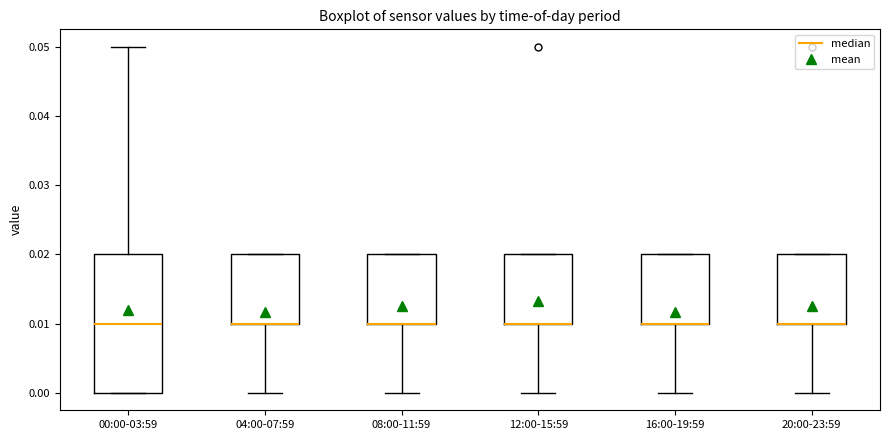

Reading left to right, read every box against the y-axis: the position of its median line, the range the box covers, and the ends of its whiskers. The values are not printed on the chart, so give them approximately, as read against the axis.

00:00-03:59: median 0.01, box 0.00 to 0.02, whiskers 0.00 to 0.05
04:00-07:59: median 0.01 (drawn on the box's lower edge), box 0.01 to 0.02, whiskers 0.00 to 0.02
08:00-11:59: median 0.01 (drawn on the box's lower edge), box 0.01 to 0.02, whiskers 0.00 to 0.02
12:00-15:59: median 0.01 (drawn on the box's lower edge), box 0.01 to 0.02, whiskers 0.00 to 0.02
16:00-19:59: median 0.01 (drawn on the box's lower edge), box 0.01 to 0.02, whiskers 0.00 to 0.02
20:00-23:59: median 0.01 (drawn on the box's lower edge), box 0.01 to 0.02, whiskers 0.00 to 0.02